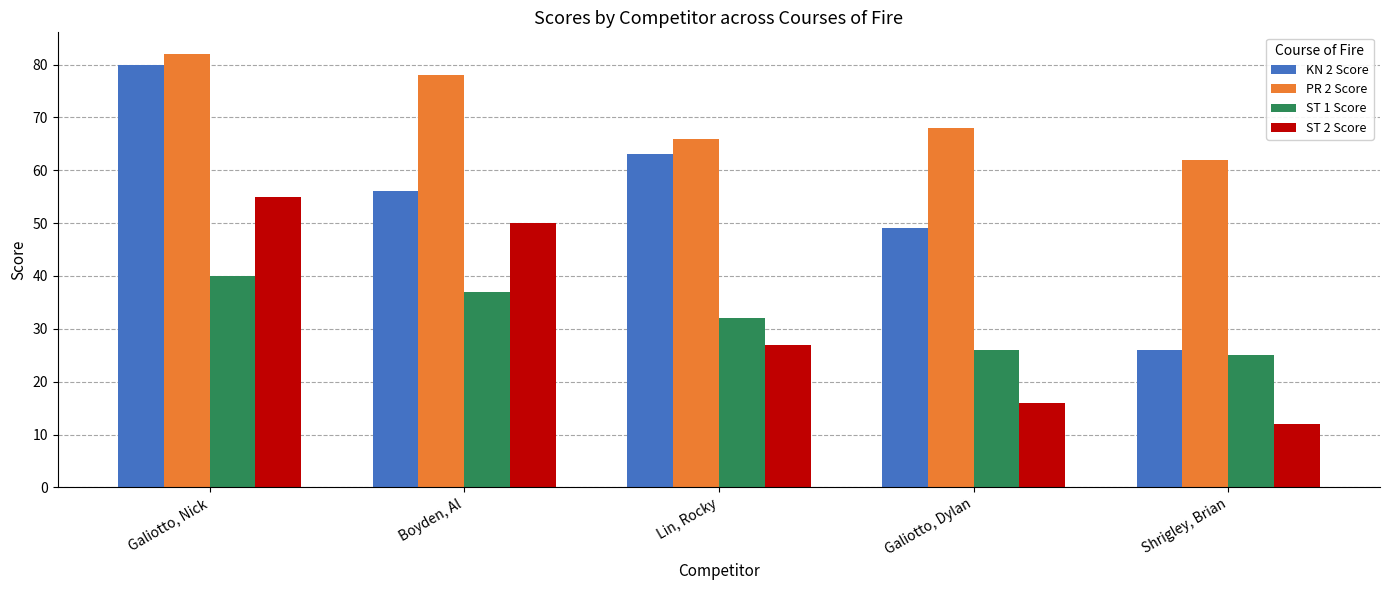

Rank the series at Lin, Rocky from highest to lowest value.

PR 2 Score, KN 2 Score, ST 1 Score, ST 2 Score